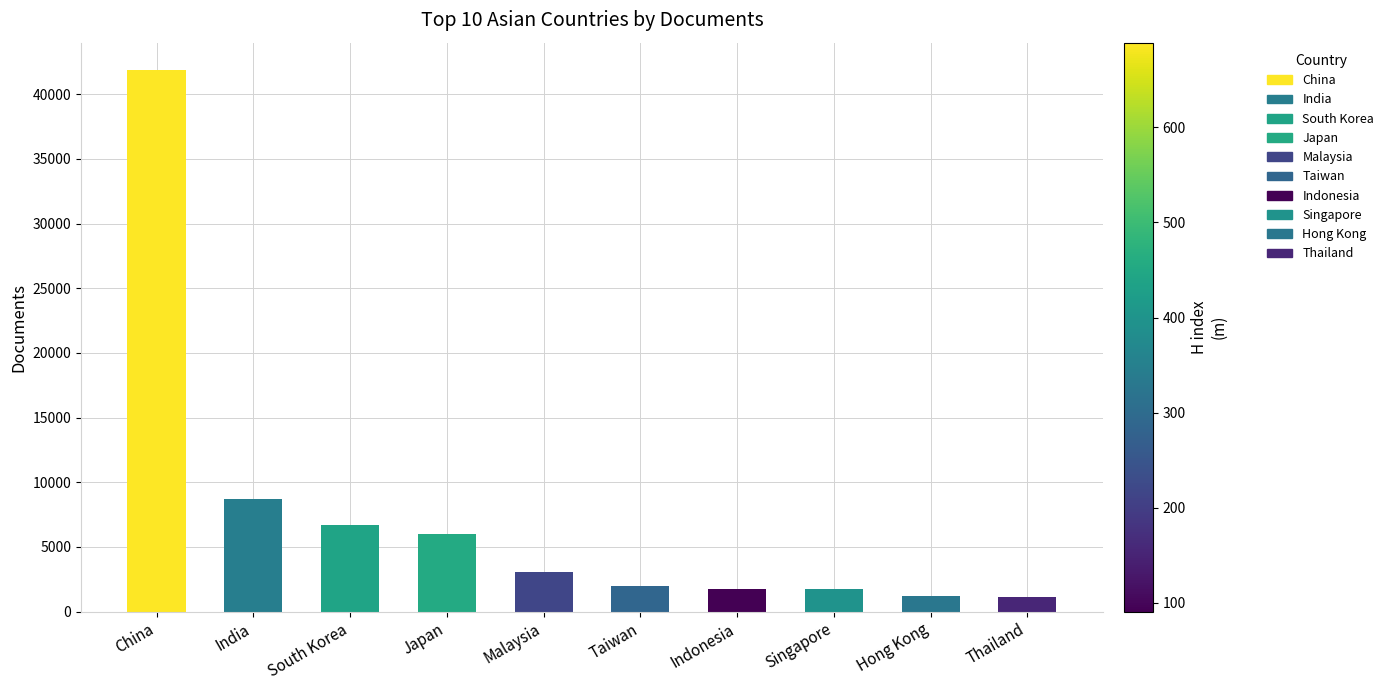

What is the maximum value shown in the chart?

41900